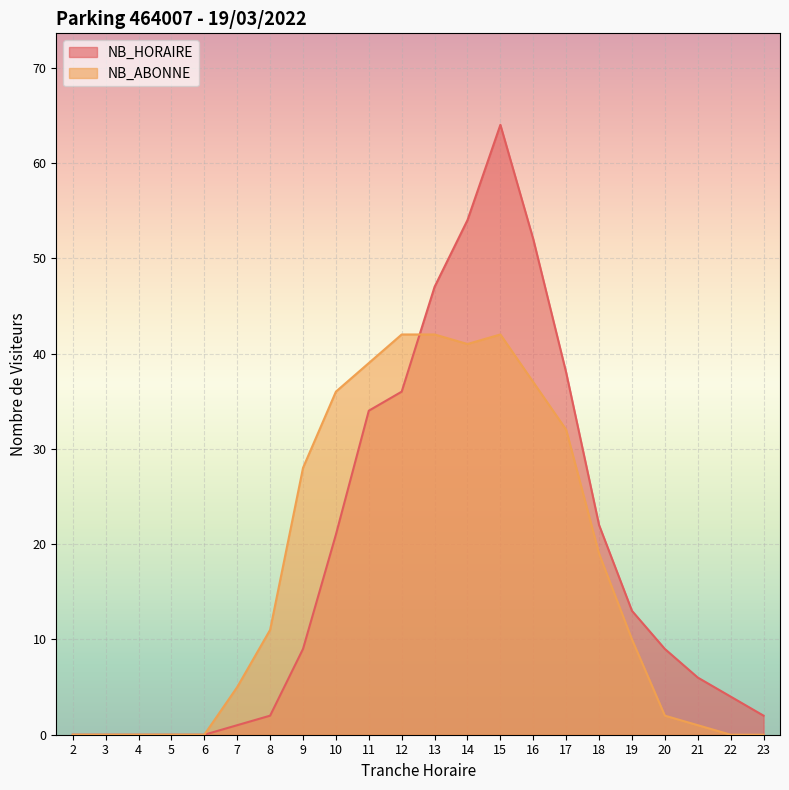

What is the difference between the maximum and minimum values in the NB_ABONNE series?

42